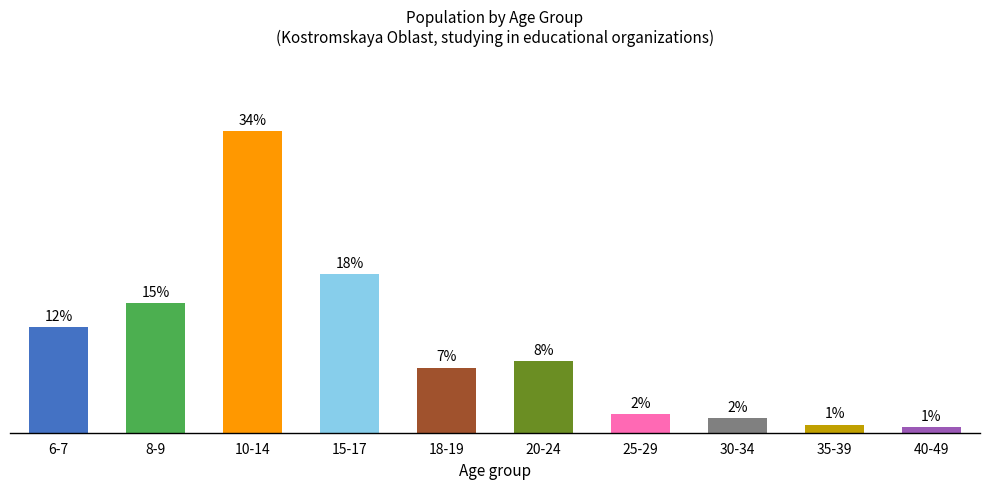

What position from the right is 6-7?

10